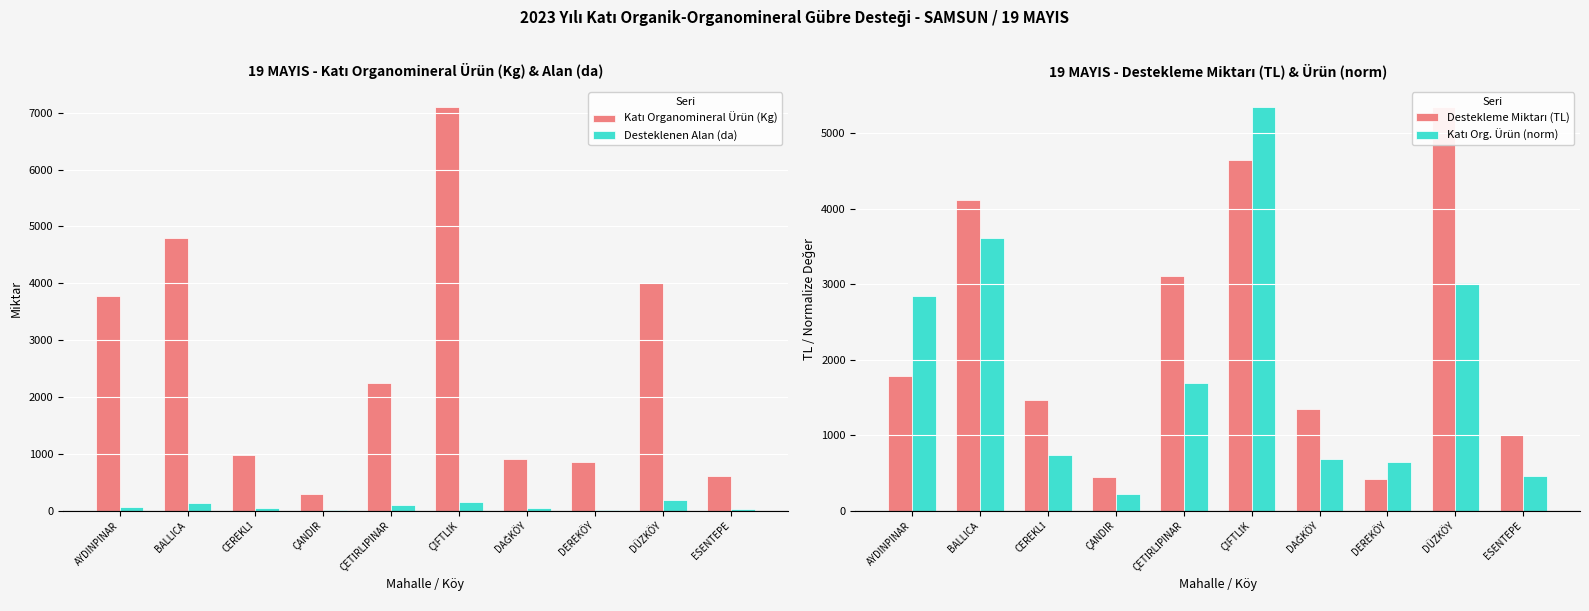

What are all the series names shown in the legend?

Katı Organomineral Ürün (Kg), Desteklenen Alan (da), Destekleme Miktarı (TL), Katı Org. Ürün (norm)